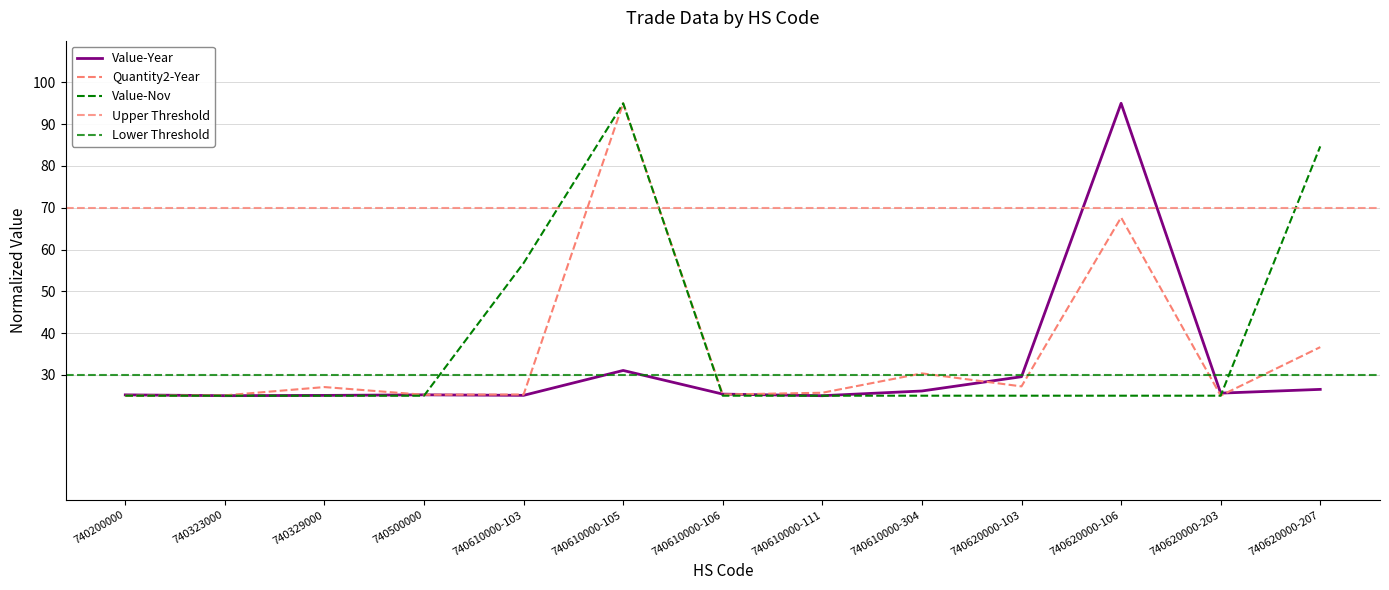

Is it true that Quantity2-Year equals 27.1 at 740329000?

True